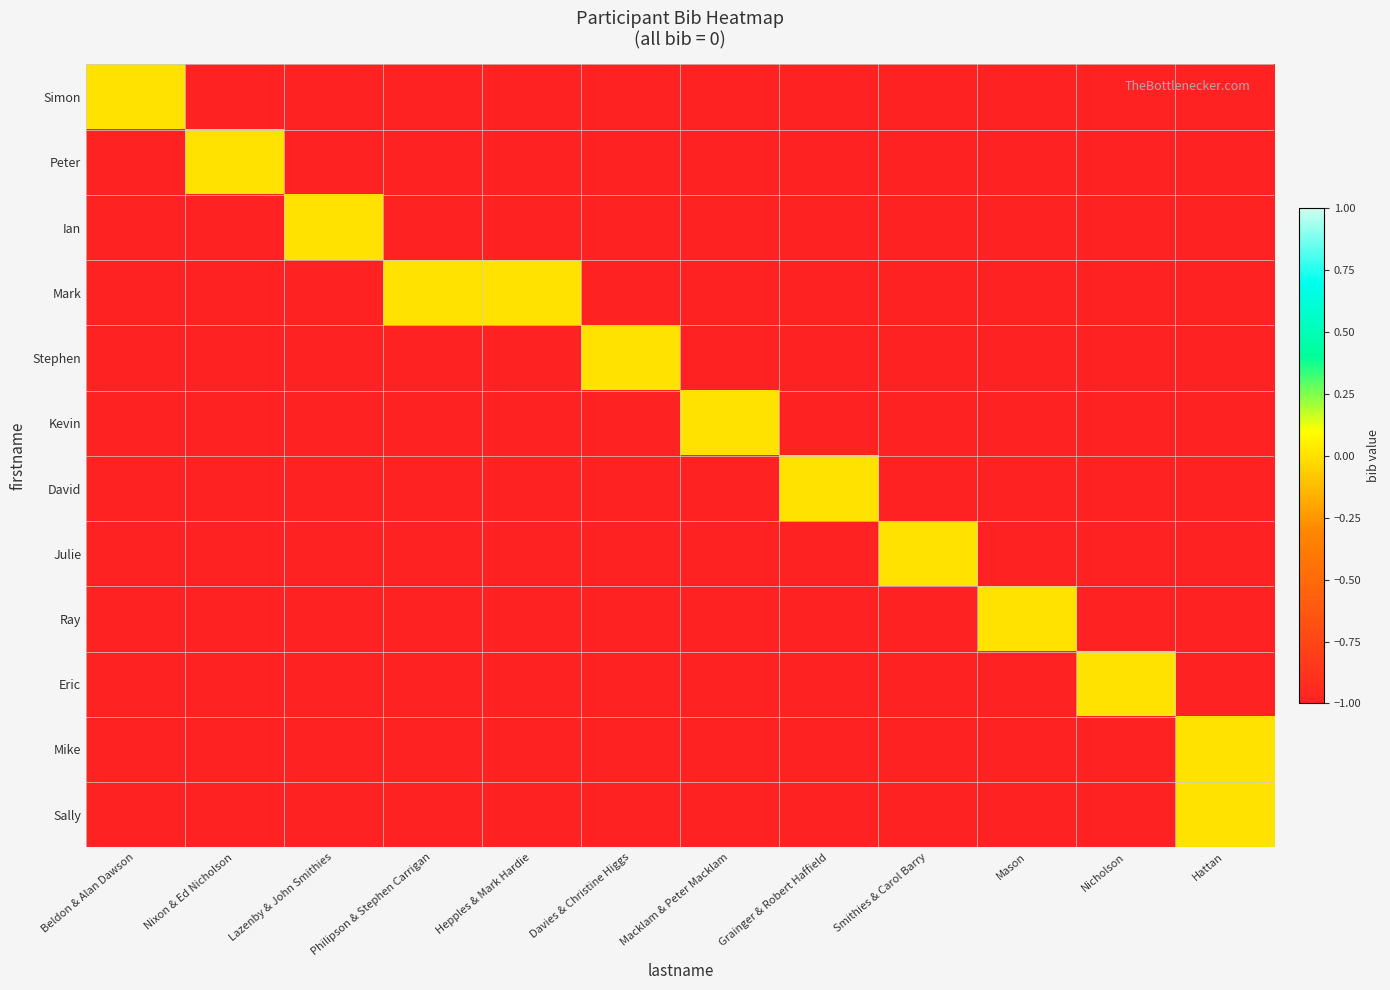

Reading left to right, transcribe all the data shown in this chart.

Simon: Beldon & Alan Dawson=0	Nixon & Ed Nicholson=-1	Lazenby & John Smithies=-1	Philipson & Stephen Carrigan=-1	Hepples & Mark Hardie=-1	Davies & Christine Higgs=-1	Macklam & Peter Macklam=-1	Grainger & Robert Haffield=-1	Smithies & Carol Barry=-1	Mason=-1	Nicholson=-1	Hattan=-1
Peter: Beldon & Alan Dawson=-1	Nixon & Ed Nicholson=0	Lazenby & John Smithies=-1	Philipson & Stephen Carrigan=-1	Hepples & Mark Hardie=-1	Davies & Christine Higgs=-1	Macklam & Peter Macklam=-1	Grainger & Robert Haffield=-1	Smithies & Carol Barry=-1	Mason=-1	Nicholson=-1	Hattan=-1
Ian: Beldon & Alan Dawson=-1	Nixon & Ed Nicholson=-1	Lazenby & John Smithies=0	Philipson & Stephen Carrigan=-1	Hepples & Mark Hardie=-1	Davies & Christine Higgs=-1	Macklam & Peter Macklam=-1	Grainger & Robert Haffield=-1	Smithies & Carol Barry=-1	Mason=-1	Nicholson=-1	Hattan=-1
Mark: Beldon & Alan Dawson=-1	Nixon & Ed Nicholson=-1	Lazenby & John Smithies=-1	Philipson & Stephen Carrigan=0	Hepples & Mark Hardie=0	Davies & Christine Higgs=-1	Macklam & Peter Macklam=-1	Grainger & Robert Haffield=-1	Smithies & Carol Barry=-1	Mason=-1	Nicholson=-1	Hattan=-1
Stephen: Beldon & Alan Dawson=-1	Nixon & Ed Nicholson=-1	Lazenby & John Smithies=-1	Philipson & Stephen Carrigan=-1	Hepples & Mark Hardie=-1	Davies & Christine Higgs=0	Macklam & Peter Macklam=-1	Grainger & Robert Haffield=-1	Smithies & Carol Barry=-1	Mason=-1	Nicholson=-1	Hattan=-1
Kevin: Beldon & Alan Dawson=-1	Nixon & Ed Nicholson=-1	Lazenby & John Smithies=-1	Philipson & Stephen Carrigan=-1	Hepples & Mark Hardie=-1	Davies & Christine Higgs=-1	Macklam & Peter Macklam=0	Grainger & Robert Haffield=-1	Smithies & Carol Barry=-1	Mason=-1	Nicholson=-1	Hattan=-1
David: Beldon & Alan Dawson=-1	Nixon & Ed Nicholson=-1	Lazenby & John Smithies=-1	Philipson & Stephen Carrigan=-1	Hepples & Mark Hardie=-1	Davies & Christine Higgs=-1	Macklam & Peter Macklam=-1	Grainger & Robert Haffield=0	Smithies & Carol Barry=-1	Mason=-1	Nicholson=-1	Hattan=-1
Julie: Beldon & Alan Dawson=-1	Nixon & Ed Nicholson=-1	Lazenby & John Smithies=-1	Philipson & Stephen Carrigan=-1	Hepples & Mark Hardie=-1	Davies & Christine Higgs=-1	Macklam & Peter Macklam=-1	Grainger & Robert Haffield=-1	Smithies & Carol Barry=0	Mason=-1	Nicholson=-1	Hattan=-1
Ray: Beldon & Alan Dawson=-1	Nixon & Ed Nicholson=-1	Lazenby & John Smithies=-1	Philipson & Stephen Carrigan=-1	Hepples & Mark Hardie=-1	Davies & Christine Higgs=-1	Macklam & Peter Macklam=-1	Grainger & Robert Haffield=-1	Smithies & Carol Barry=-1	Mason=0	Nicholson=-1	Hattan=-1
Eric: Beldon & Alan Dawson=-1	Nixon & Ed Nicholson=-1	Lazenby & John Smithies=-1	Philipson & Stephen Carrigan=-1	Hepples & Mark Hardie=-1	Davies & Christine Higgs=-1	Macklam & Peter Macklam=-1	Grainger & Robert Haffield=-1	Smithies & Carol Barry=-1	Mason=-1	Nicholson=0	Hattan=-1
Mike: Beldon & Alan Dawson=-1	Nixon & Ed Nicholson=-1	Lazenby & John Smithies=-1	Philipson & Stephen Carrigan=-1	Hepples & Mark Hardie=-1	Davies & Christine Higgs=-1	Macklam & Peter Macklam=-1	Grainger & Robert Haffield=-1	Smithies & Carol Barry=-1	Mason=-1	Nicholson=-1	Hattan=0
Sally: Beldon & Alan Dawson=-1	Nixon & Ed Nicholson=-1	Lazenby & John Smithies=-1	Philipson & Stephen Carrigan=-1	Hepples & Mark Hardie=-1	Davies & Christine Higgs=-1	Macklam & Peter Macklam=-1	Grainger & Robert Haffield=-1	Smithies & Carol Barry=-1	Mason=-1	Nicholson=-1	Hattan=0